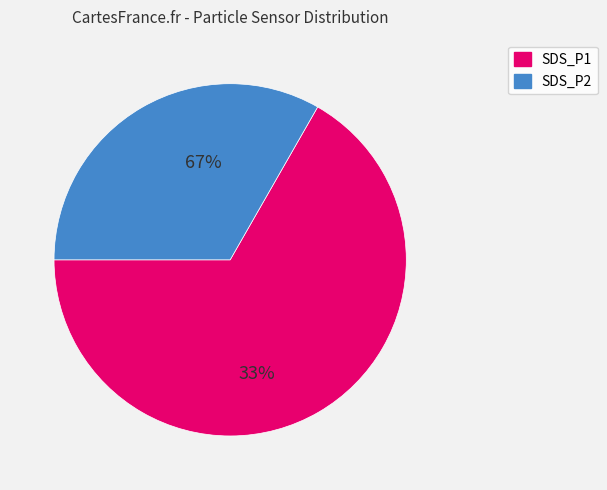

What is the total percentage of SDS_P1 and SDS_P2?

100.0%